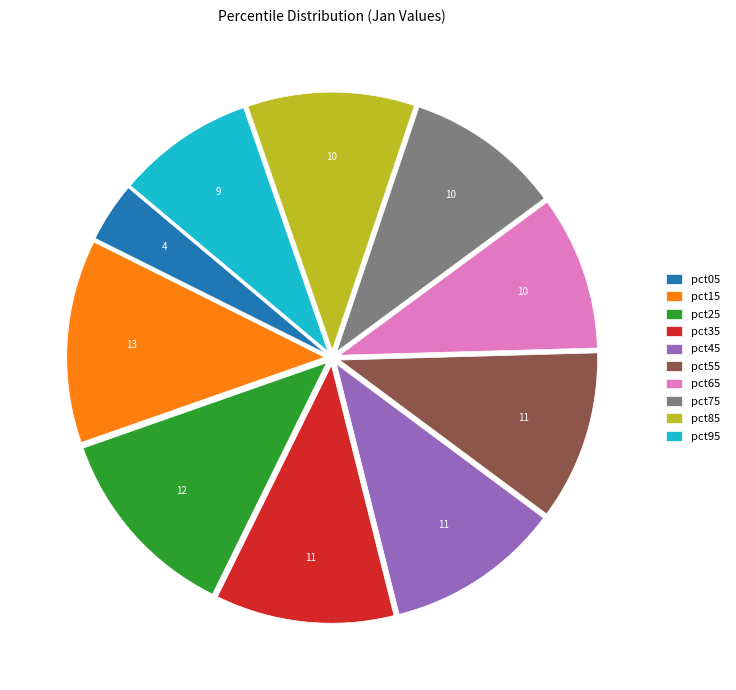

True or false: pct35 accounts for 16% of the total.

False